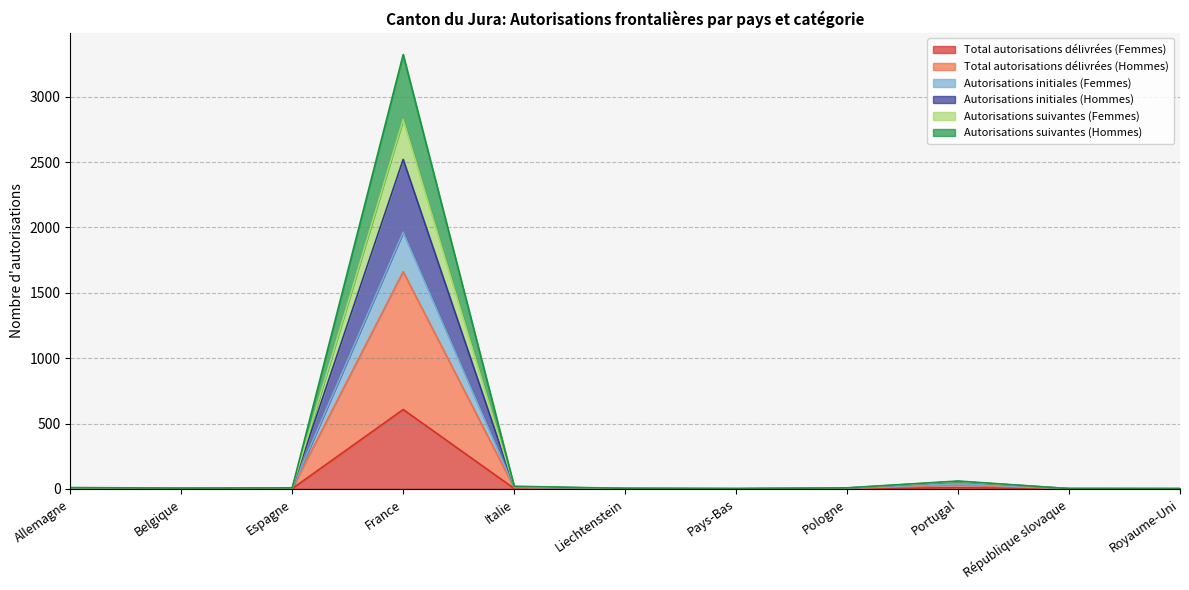

What is the value of the Total autorisations délivrées (Femmes) point at the 10th from the left?

1